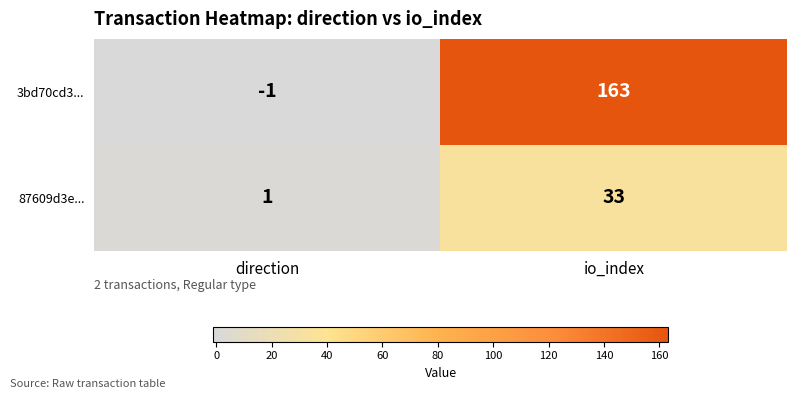

Which series has the largest total across all categories?

3bd70cd3...